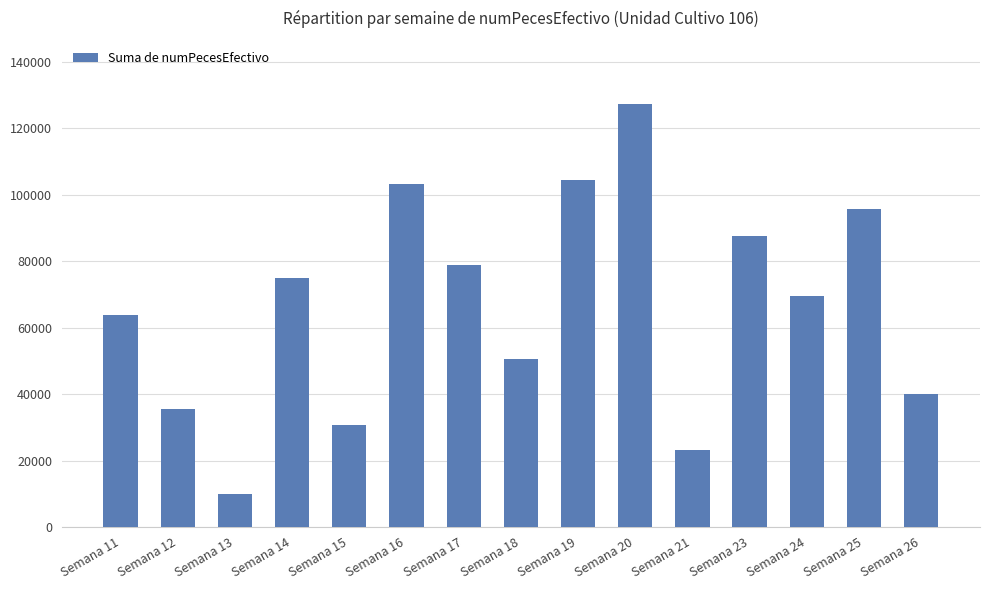

What is the maximum value shown in the chart?

127313